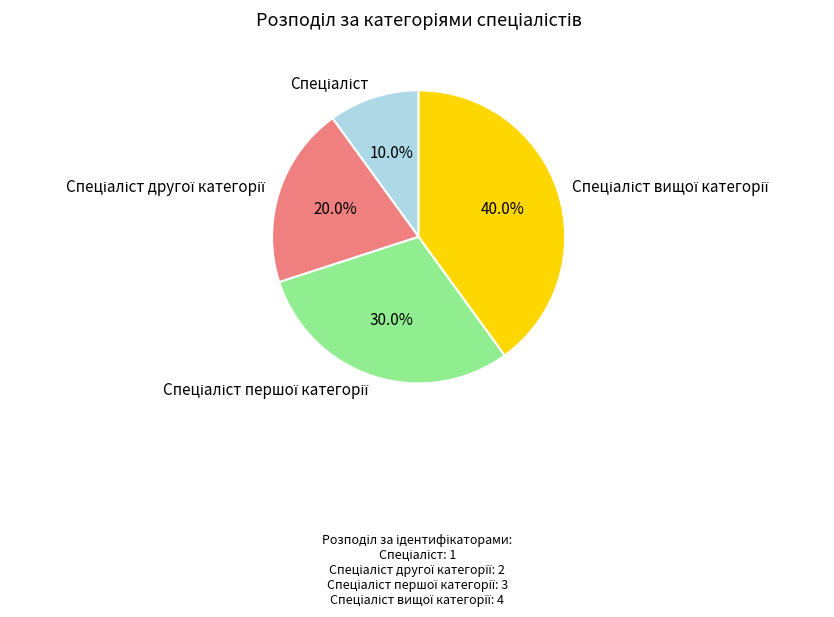

Does any single category account for the majority?

No